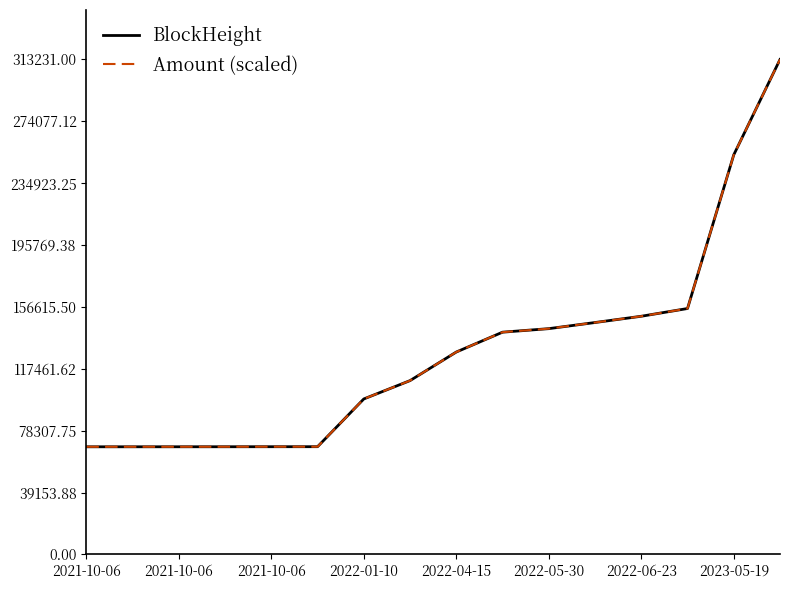

Does the chart have visible grid lines?

No